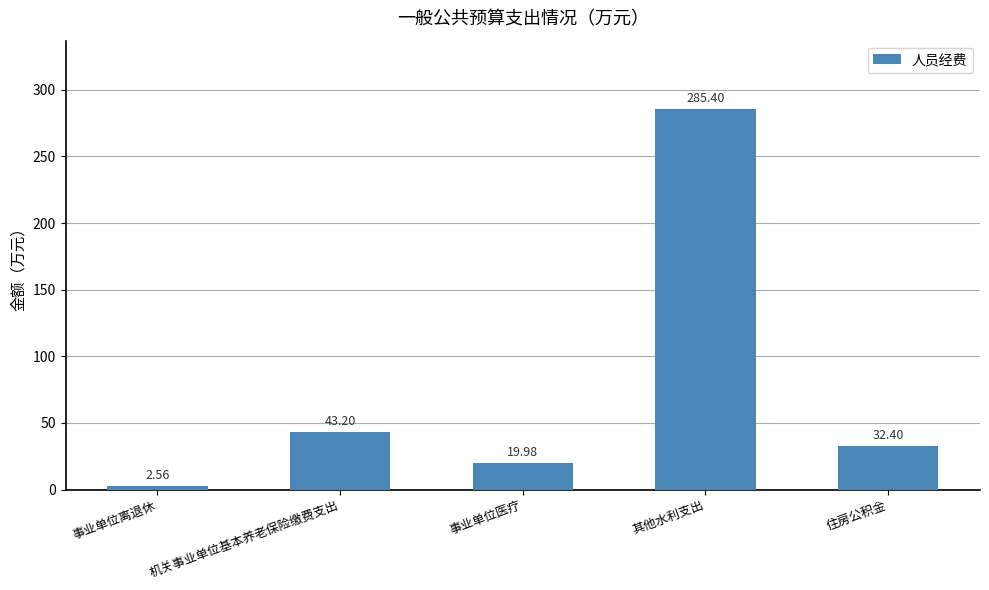

How many series are shown in this chart?

1